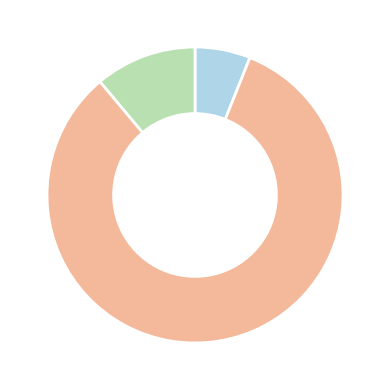

Is there a majority slice in this chart?

Yes